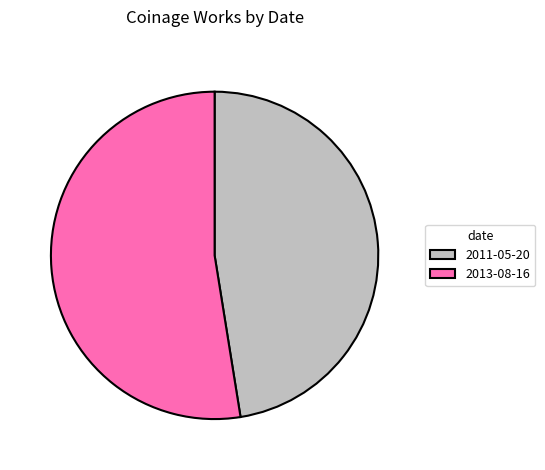

Does 2011-05-20 represent more than half of the total?

No